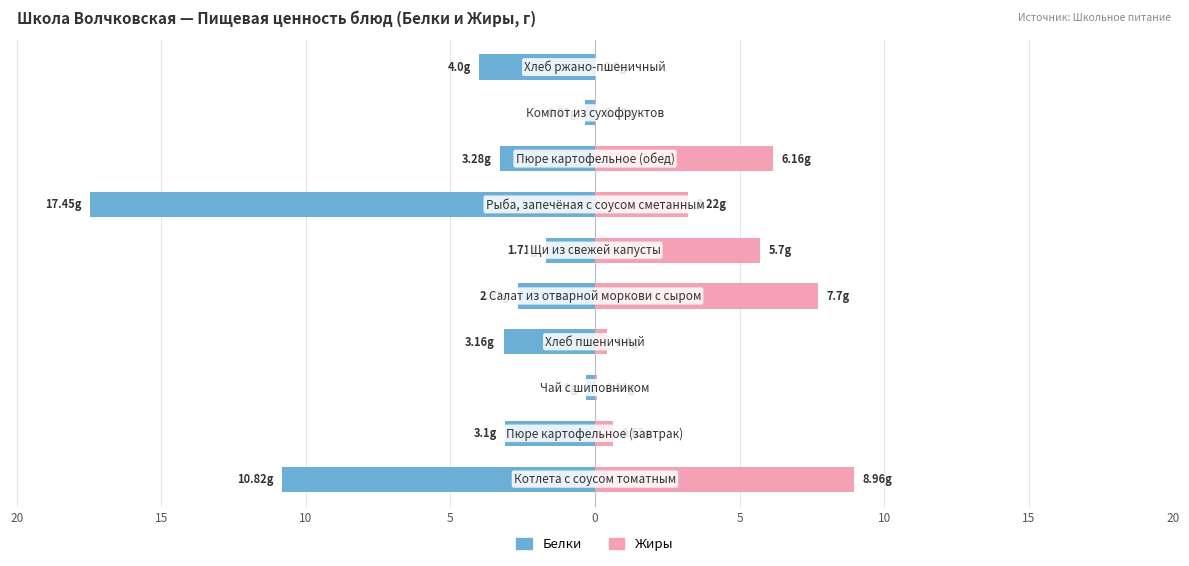

Which series changed the most between 10 and 20?

Жиры